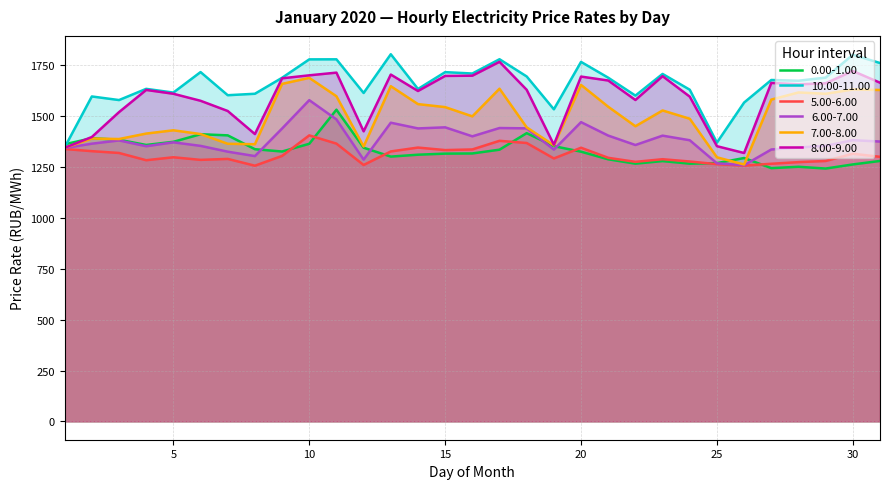

After their last crossing, which series has the higher values: 0.00-1.00 or 10.00-11.00?

10.00-11.00